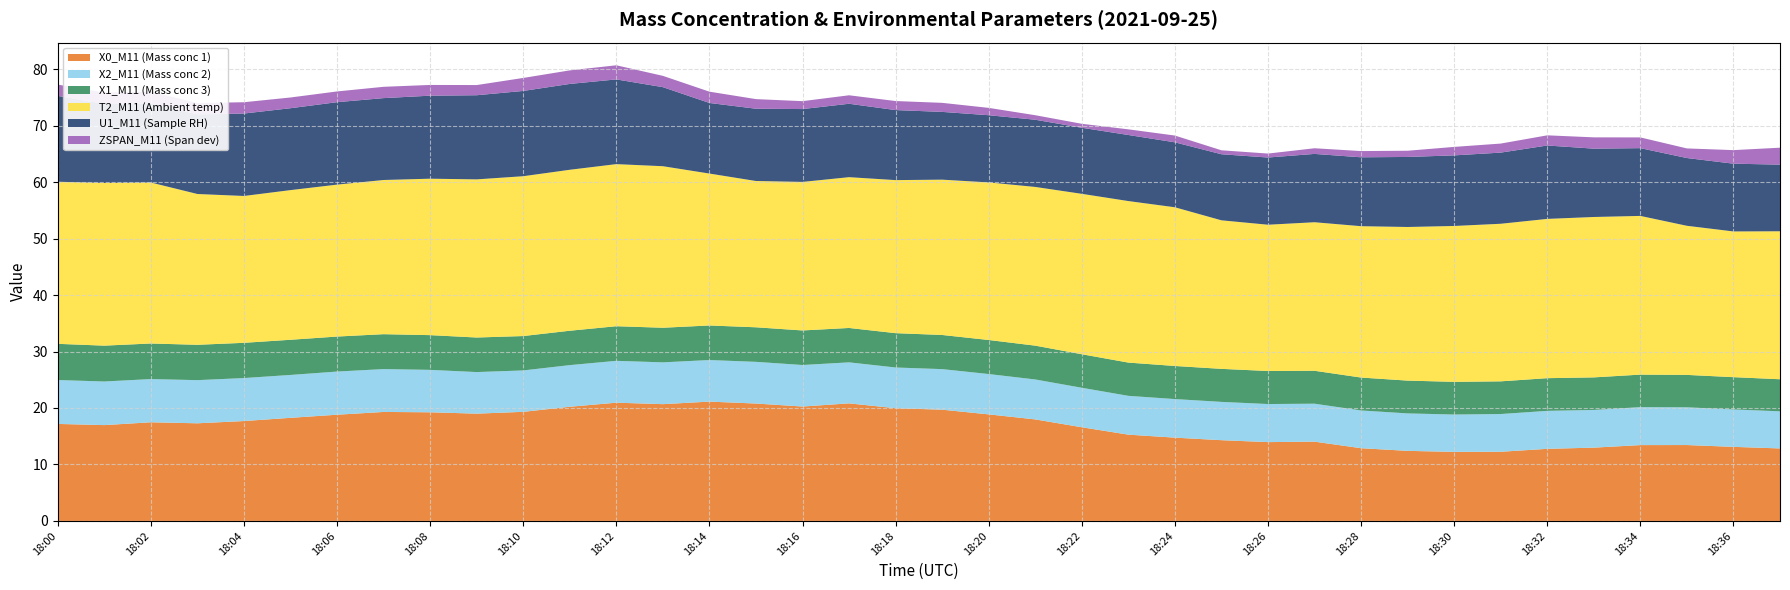

Reading right to left, extract all data points from this chart.

X0_M11 (Mass conc 1): 18:37=12.8	18:36=13.1	18:35=13.4	18:34=13.4	18:33=13.0	18:32=12.8	18:31=12.2	18:30=12.2	18:29=12.4	18:28=12.9	18:27=14.0	18:26=14.0	18:25=14.3	18:24=14.8	18:23=15.3	18:22=16.6	18:21=18.0	18:20=18.9	18:19=19.7	18:18=20.0	18:17=20.8	18:16=20.3	18:15=20.8	18:14=21.1	18:13=20.7	18:12=20.9	18:11=20.2	18:10=19.3	18:09=19.0	18:08=19.2	18:07=19.3	18:06=18.8	18:05=18.3	18:04=17.7	18:03=17.3	18:02=17.5	18:01=17.0	18:00=17.2
X2_M11 (Mass conc 2): 18:37=6.6	18:36=6.6	18:35=6.7	18:34=6.7	18:33=6.7	18:32=6.7	18:31=6.7	18:30=6.6	18:29=6.6	18:28=6.7	18:27=6.7	18:26=6.7	18:25=6.8	18:24=6.8	18:23=6.9	18:22=7.0	18:21=7.1	18:20=7.1	18:19=7.2	18:18=7.2	18:17=7.3	18:16=7.3	18:15=7.4	18:14=7.4	18:13=7.4	18:12=7.4	18:11=7.4	18:10=7.3	18:09=7.4	18:08=7.5	18:07=7.6	18:06=7.6	18:05=7.6	18:04=7.6	18:03=7.6	18:02=7.7	18:01=7.7	18:00=7.8
X1_M11 (Mass conc 3): 18:37=5.7	18:36=5.7	18:35=5.7	18:34=5.8	18:33=5.8	18:32=5.8	18:31=5.8	18:30=5.8	18:29=5.8	18:28=5.8	18:27=5.8	18:26=5.8	18:25=5.8	18:24=5.9	18:23=5.9	18:22=5.9	18:21=6.0	18:20=6.0	18:19=6.0	18:18=6.1	18:17=6.1	18:16=6.1	18:15=6.1	18:14=6.1	18:13=6.1	18:12=6.1	18:11=6.1	18:10=6.1	18:09=6.1	18:08=6.2	18:07=6.2	18:06=6.2	18:05=6.2	18:04=6.2	18:03=6.3	18:02=6.3	18:01=6.3	18:00=6.4
T2_M11 (Ambient temp): 18:37=26.2	18:36=25.8	18:35=26.4	18:34=28.1	18:33=28.4	18:32=28.2	18:31=27.9	18:30=27.6	18:29=27.2	18:28=26.8	18:27=26.3	18:26=25.9	18:25=26.3	18:24=28.1	18:23=28.6	18:22=28.4	18:21=28.1	18:20=27.9	18:19=27.5	18:18=27.1	18:17=26.7	18:16=26.3	18:15=25.9	18:14=26.9	18:13=28.6	18:12=28.7	18:11=28.5	18:10=28.3	18:09=28.0	18:08=27.7	18:07=27.3	18:06=26.9	18:05=26.5	18:04=26.0	18:03=26.7	18:02=28.5	18:01=28.8	18:00=28.7
U1_M11 (Sample RH): 18:37=11.8	18:36=12.0	18:35=12.0	18:34=12.0	18:33=12.1	18:32=13.0	18:31=12.6	18:30=12.5	18:29=12.4	18:28=12.2	18:27=12.1	18:26=11.9	18:25=11.7	18:24=11.5	18:23=11.7	18:22=11.7	18:21=11.9	18:20=11.9	18:19=12.0	18:18=12.4	18:17=13.0	18:16=12.9	18:15=12.8	18:14=12.5	18:13=14.0	18:12=15.0	18:11=15.2	18:10=15.1	18:09=14.9	18:08=14.7	18:07=14.5	18:06=14.6	18:05=14.5	18:04=14.6	18:03=14.1	18:02=14.0	18:01=14.0	18:00=15.2
ZSPAN_M11 (Span dev): 18:37=3.0	18:36=2.4	18:35=1.7	18:34=1.9	18:33=2.0	18:32=1.8	18:31=1.6	18:30=1.5	18:29=1.1	18:28=1.1	18:27=1.0	18:26=0.7	18:25=0.7	18:24=1.2	18:23=1.0	18:22=0.7	18:21=0.8	18:20=1.3	18:19=1.6	18:18=1.6	18:17=1.5	18:16=1.4	18:15=1.7	18:14=2.0	18:13=2.0	18:12=2.5	18:11=2.4	18:10=2.3	18:09=1.8	18:08=1.9	18:07=2.0	18:06=1.9	18:05=1.9	18:04=2.0	18:03=2.0	18:02=2.1	18:01=2.0	18:00=2.0